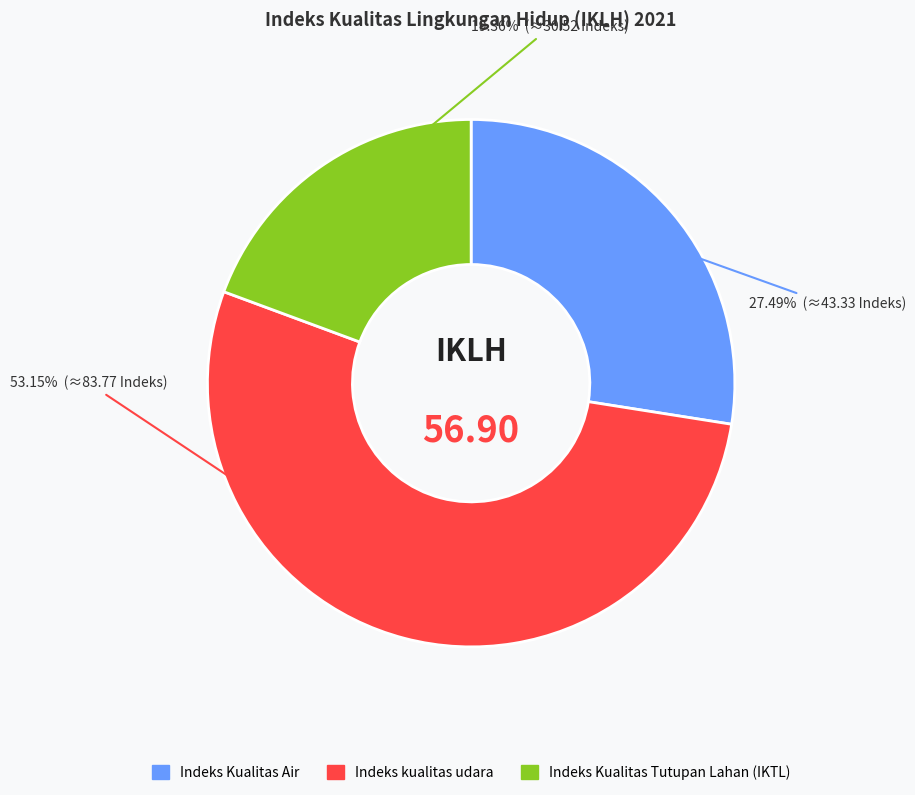

Rank the categories by value from highest to lowest.

Indeks kualitas udara, Indeks Kualitas Air, Indeks Kualitas Tutupan Lahan (IKTL)